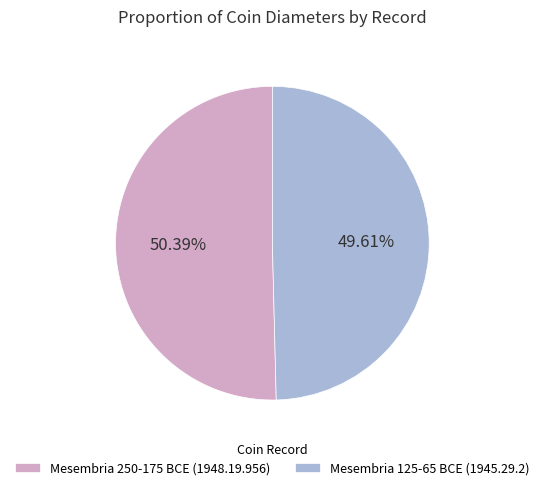

Which slice is the largest?

Mesembria 250-175 BCE (1948.19.956)